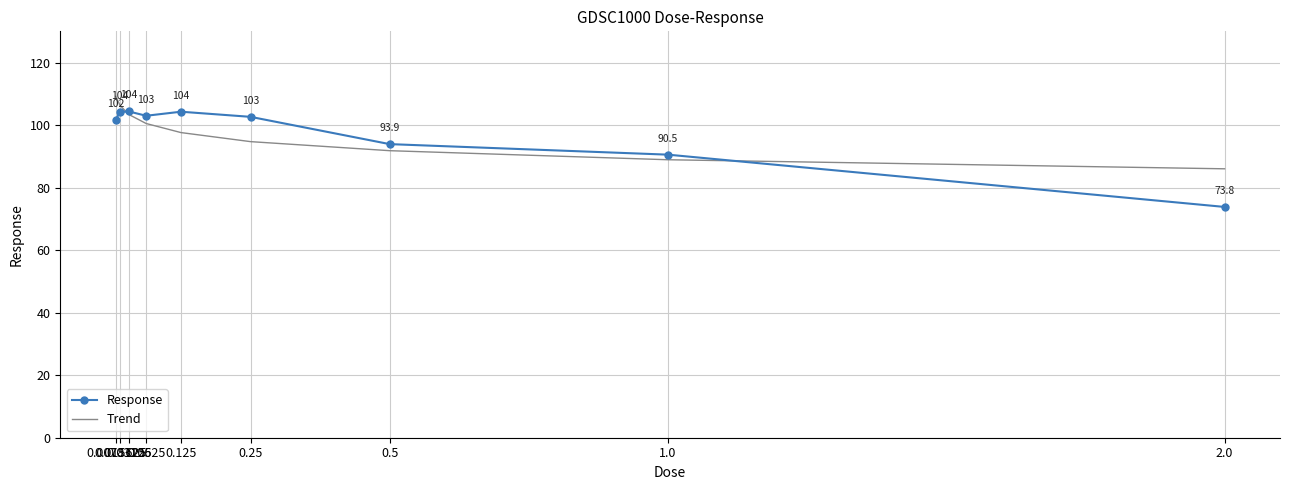

In Response, how many points are lower than both neighbors (excluding endpoints)?

1